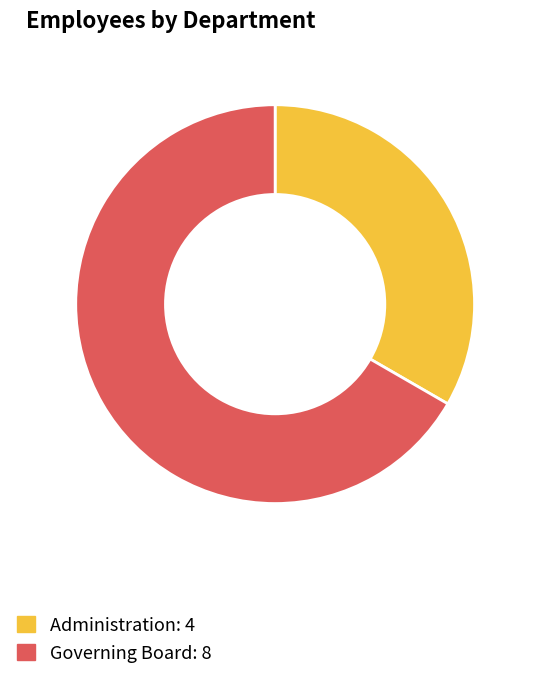

What is the ratio of the value at Administration to the value at Governing Board?

0.5